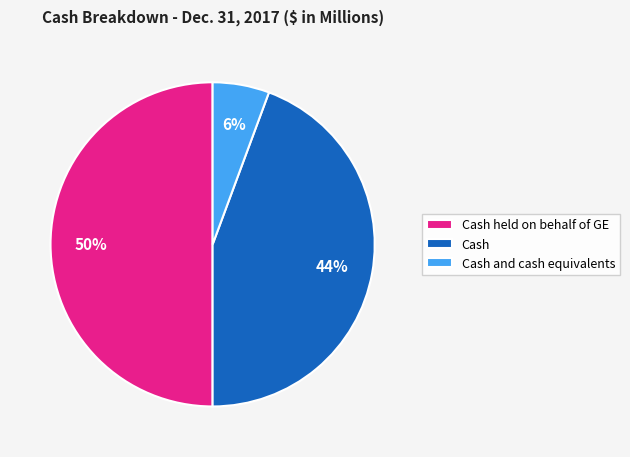

Combined, do Cash and cash equivalents and Cash held on behalf of GE account for over 50%?

Yes